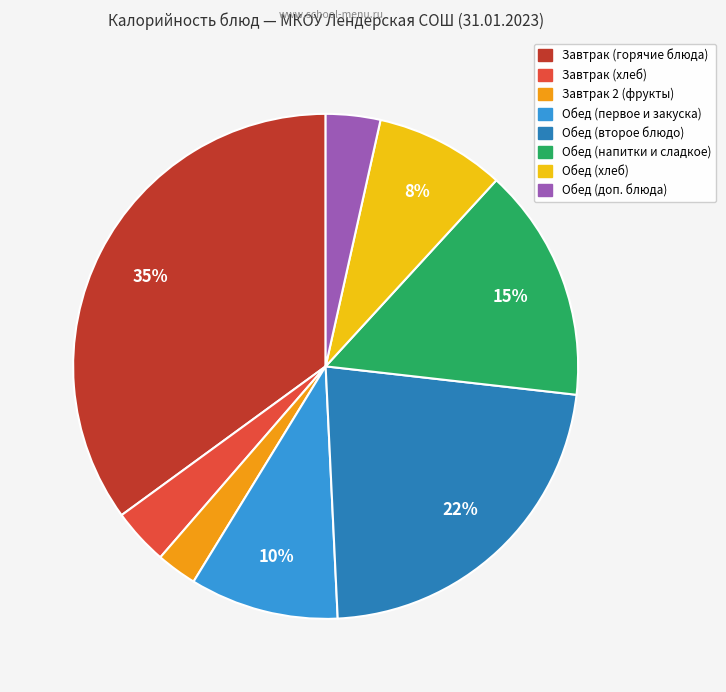

To the nearest percent, what is the average slice percentage?

12%